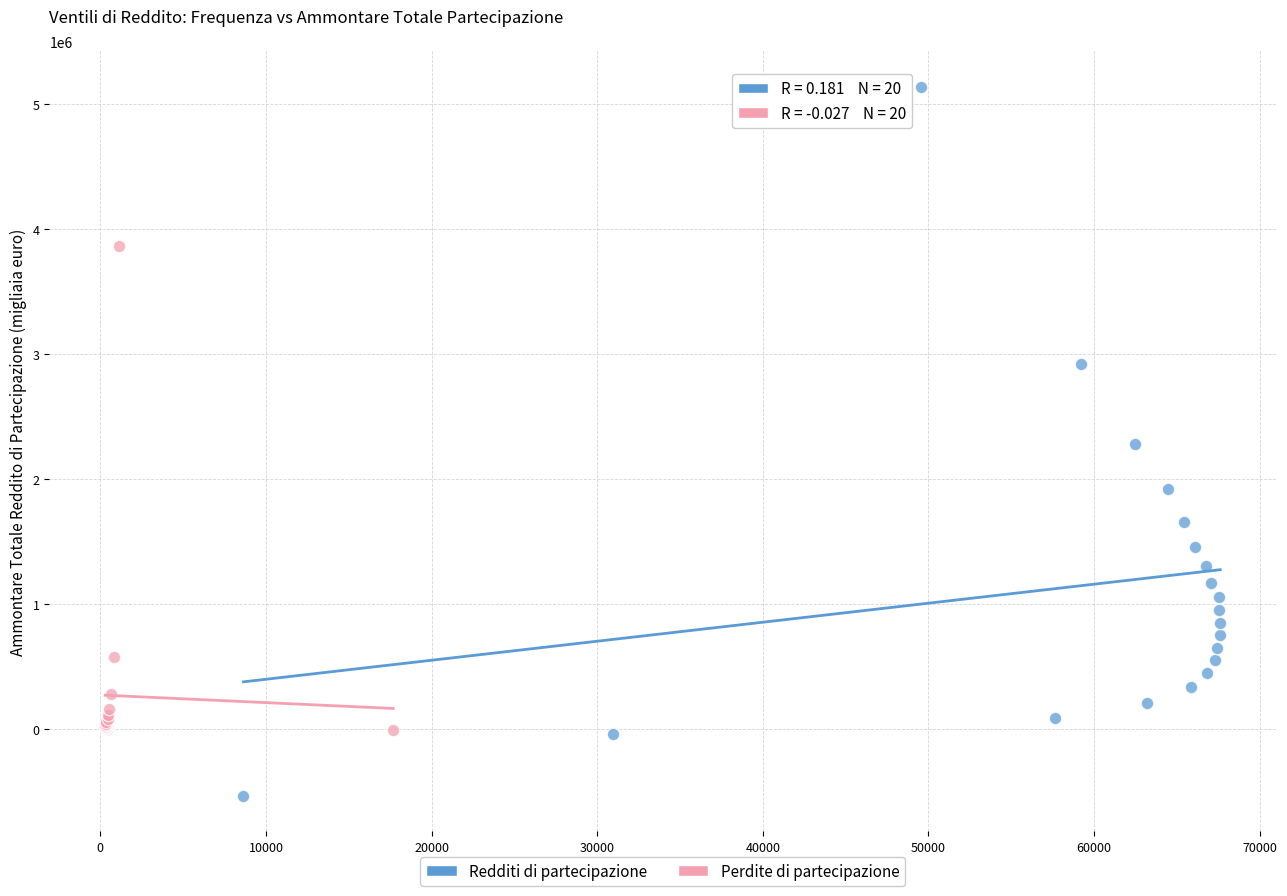

Which series reaches the minimum Y coordinate?

Redditi di partecipazione